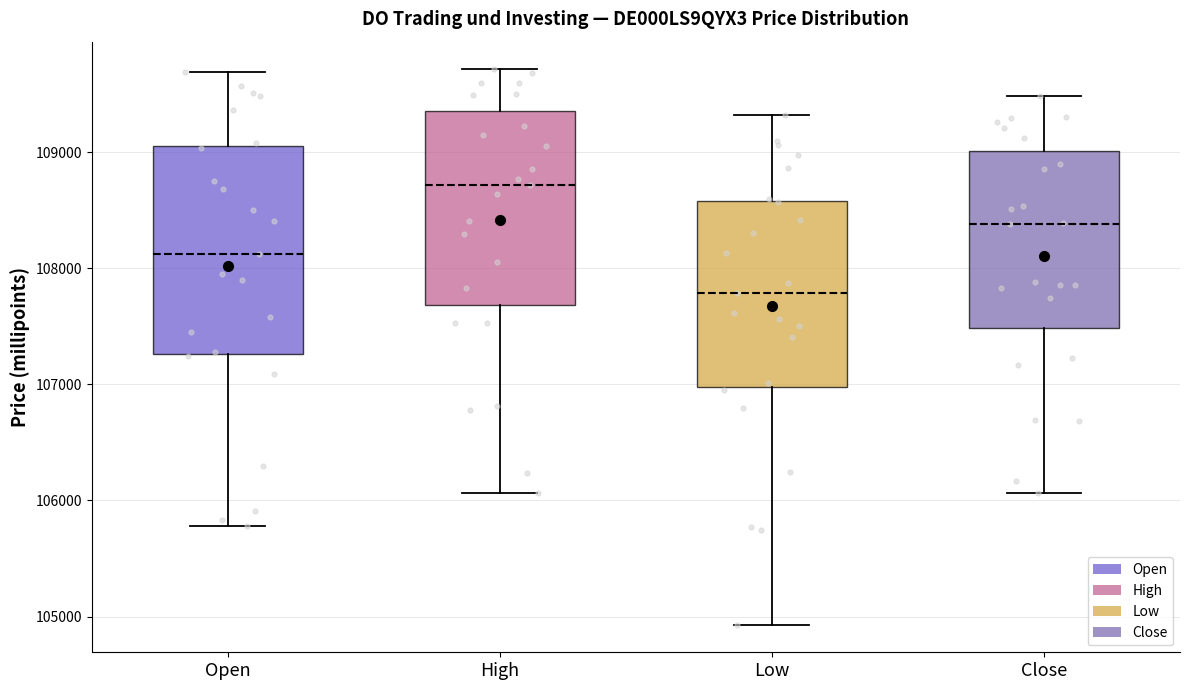

Reading left to right, transcribe this box plot: for each box, give where its median line is, the range the box spans, and where its two whiskers end, as read against the y-axis. The values are not printed on the chart, so give them approximately, as read against the axis.

Open: median 108100, box 107300 to 109100, whiskers 105800 to 109700
High: median 108700, box 107700 to 109400, whiskers 106100 to 109700
Low: median 107800, box 107000 to 108600, whiskers 104900 to 109300
Close: median 108400, box 107500 to 109000, whiskers 106100 to 109500